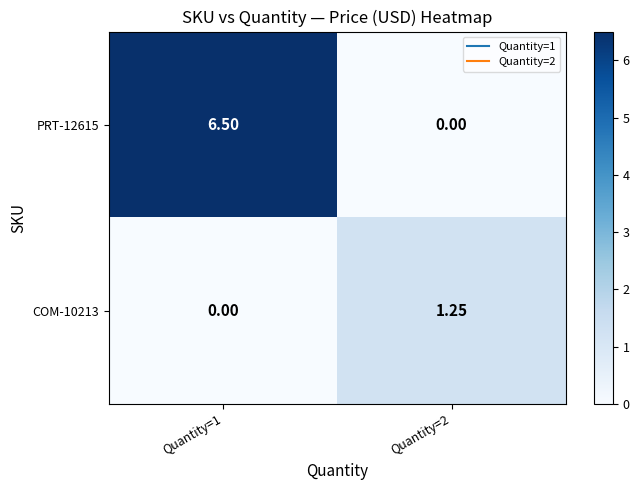

Is the value of PRT-12615 at Quantity=1 greater than the value of COM-10213 at Quantity=2?

Yes